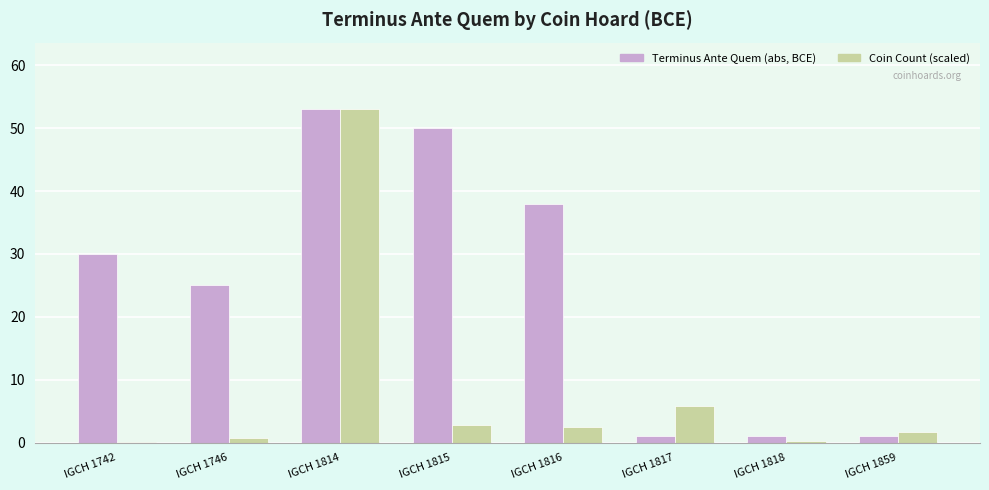

What is the total value across all series at IGCH 1816?

40.4